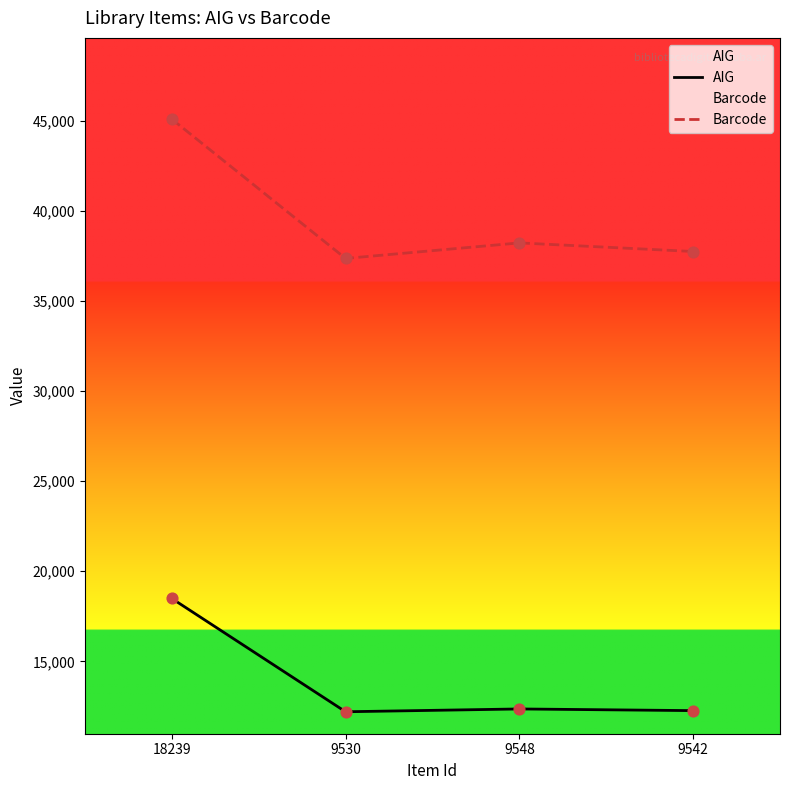

At which category is the sum across all series the highest?

18239